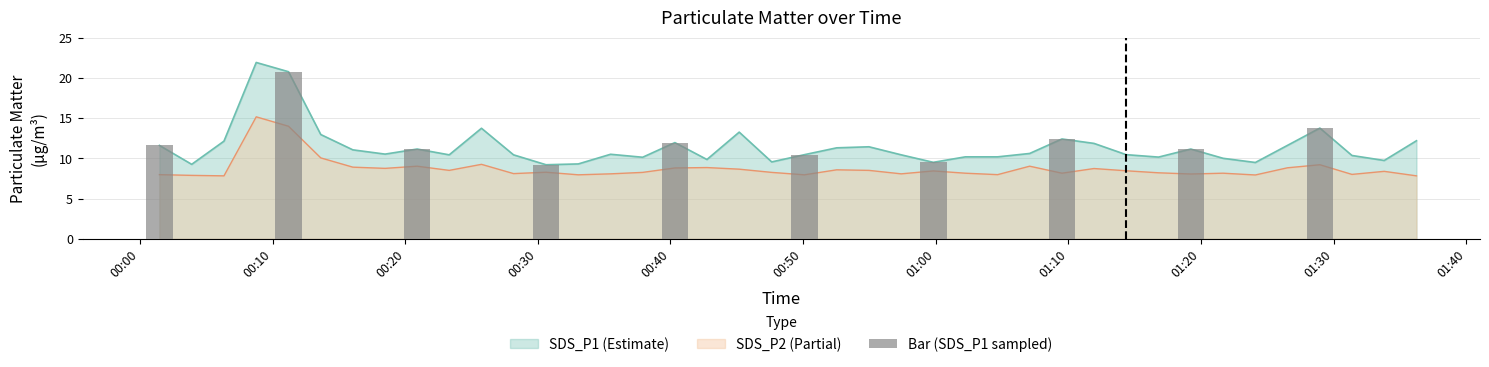

Count the number of values greater than 11.

7